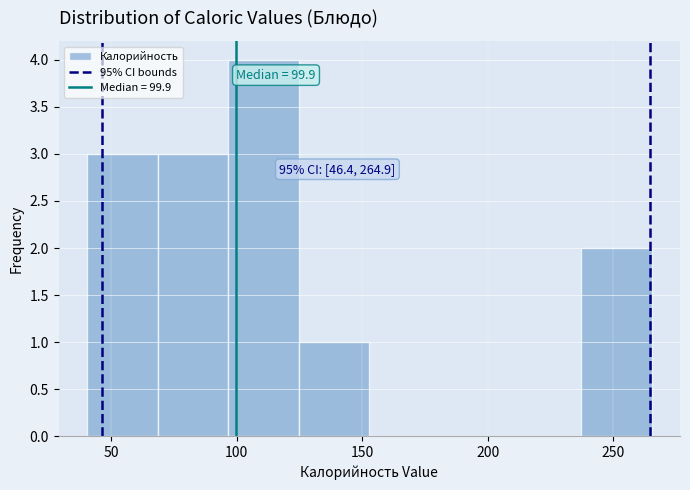

Which range on the x-axis has the tallest bar?

95 to 125